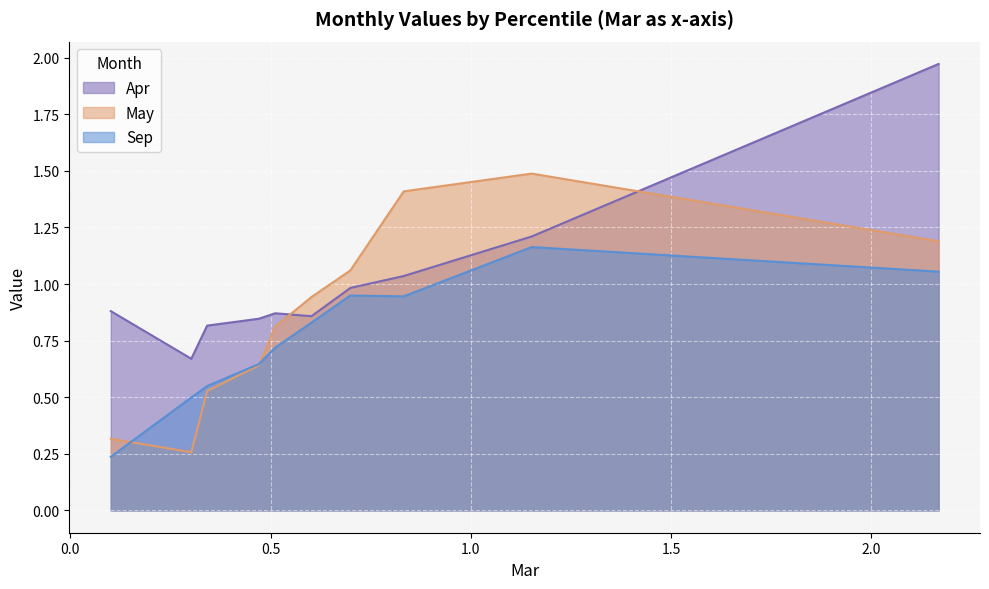

Which series has the largest total across all categories?

Apr